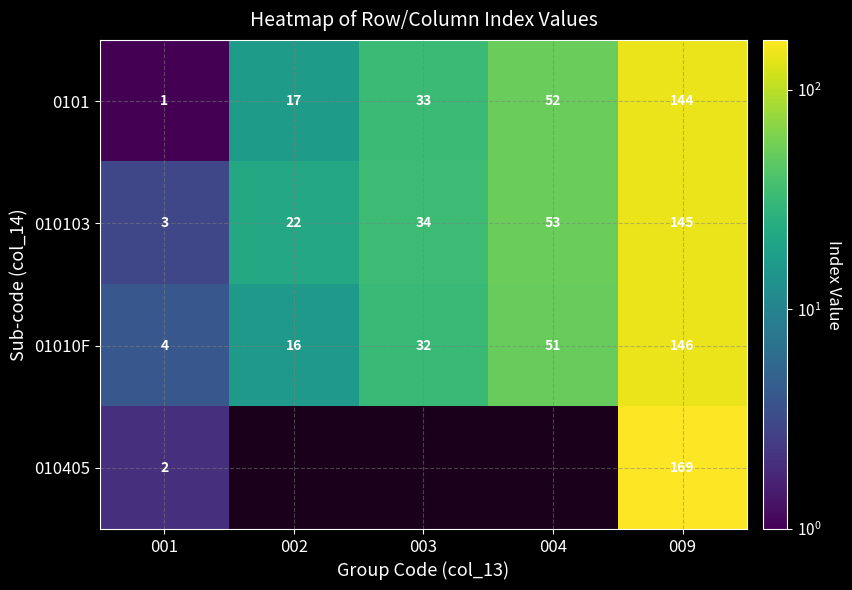

List the labels in order of 01010F value, smallest first.

001, 002, 003, 004, 009